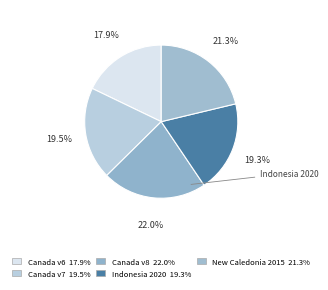

Which slice is the smallest?

Canada velocity grid v6